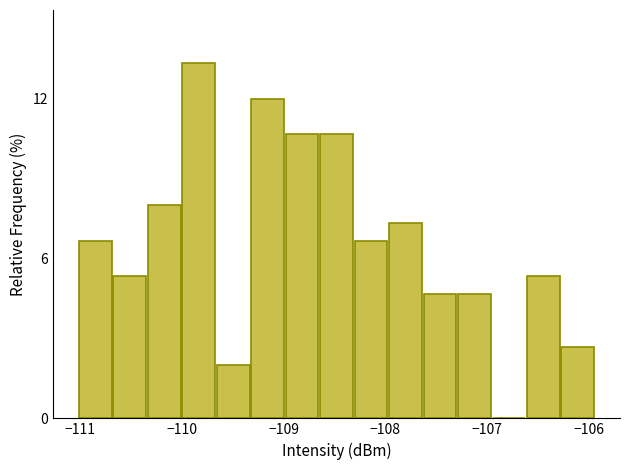

Around what value on the x-axis is the tallest bar? Give the approximate position of its centre, as read against the axis.

-109.8